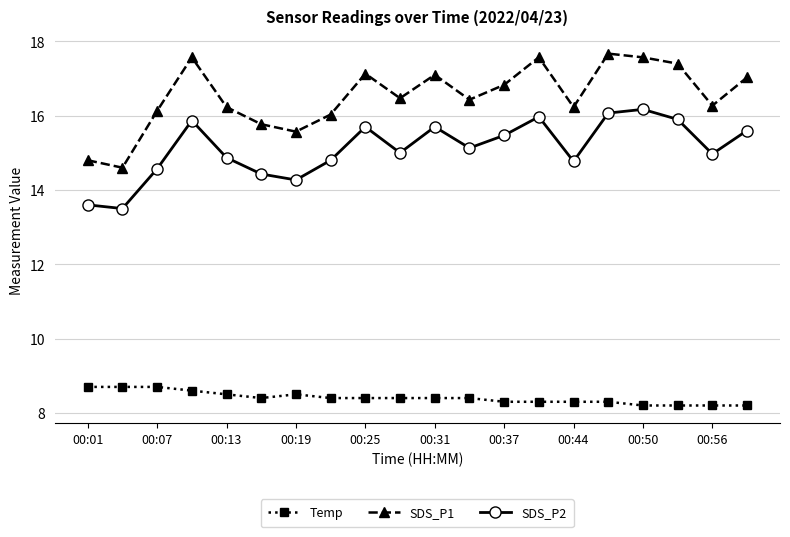

What is the sum of all SDS_P2 values?

302.4